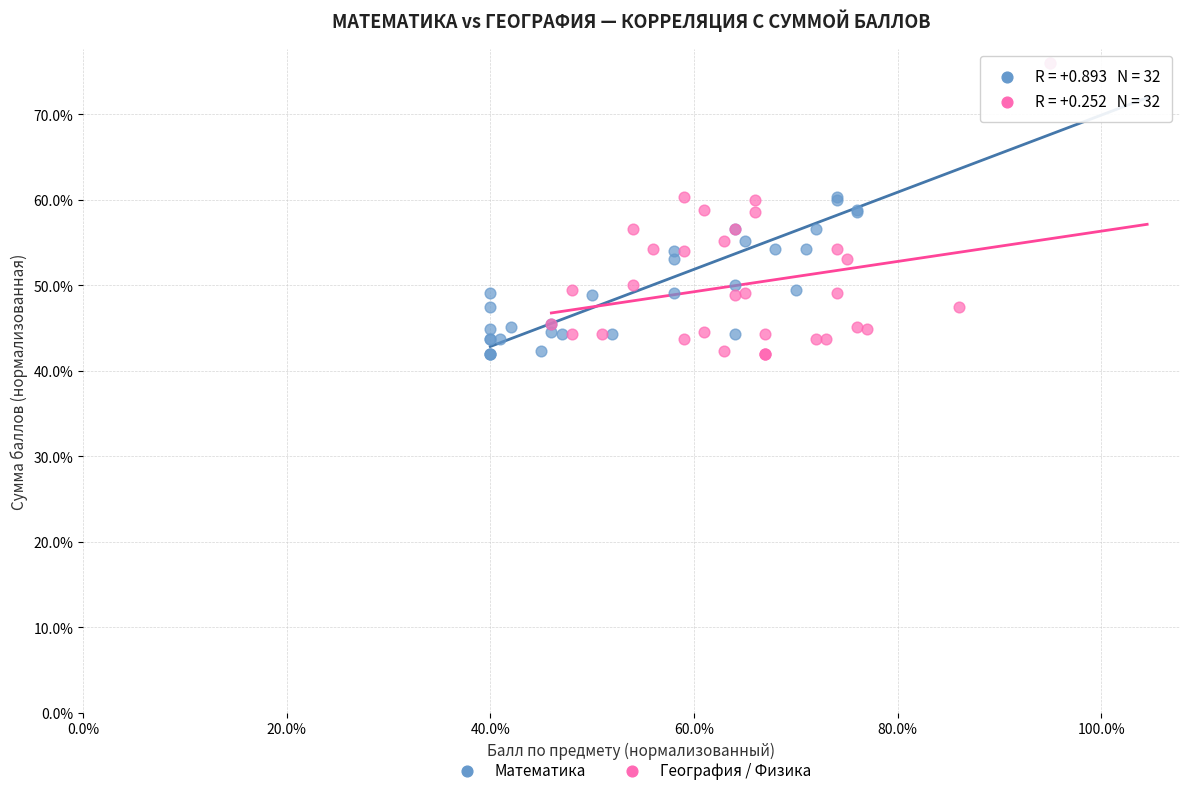

What are all the series names shown in the legend?

Математика, География / Физика